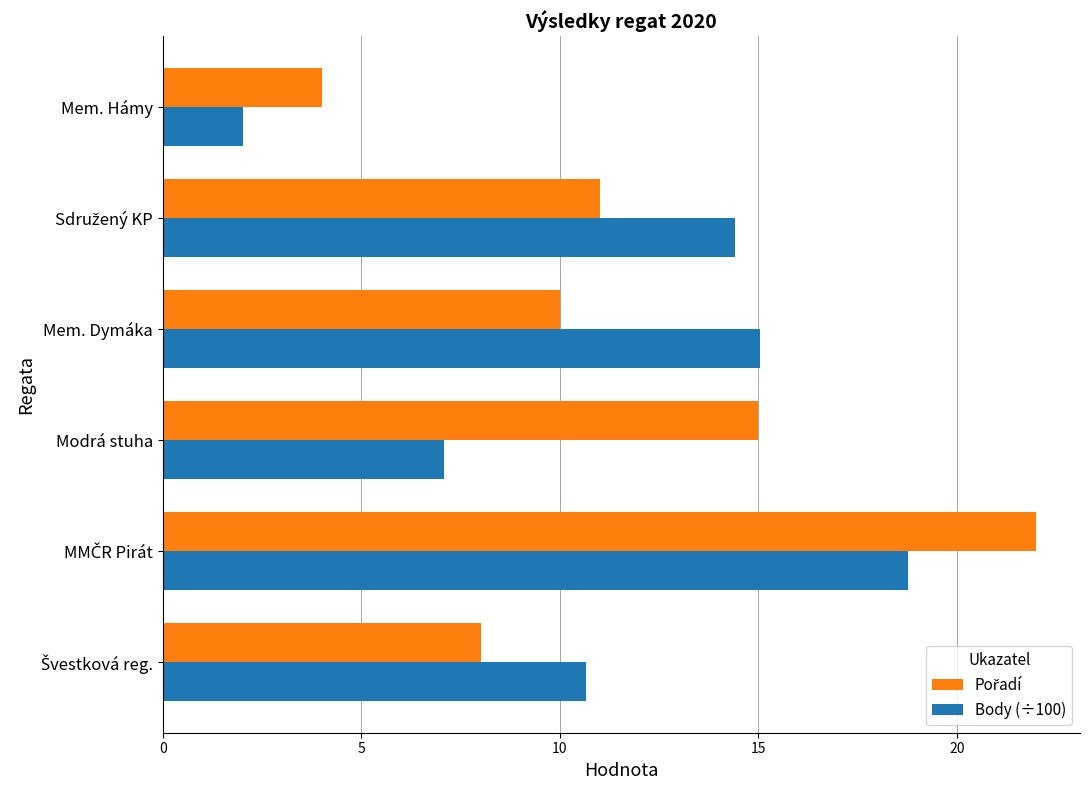

How many distinct data groups are displayed?

2